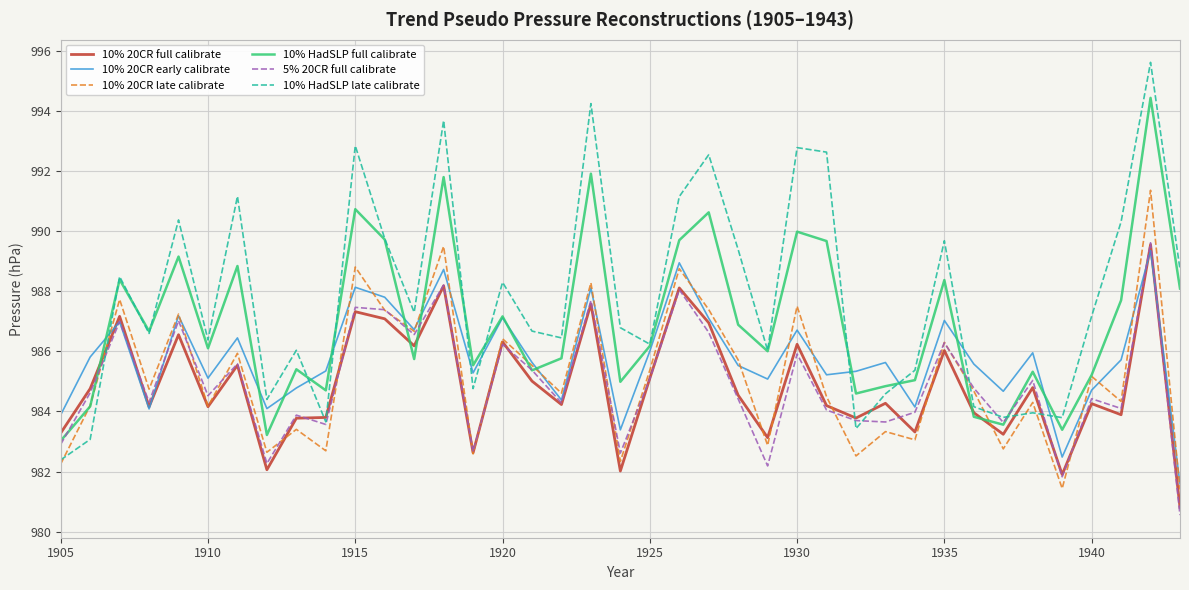

How many interior local valleys does the 10% HadSLP full calibrate series have?

12